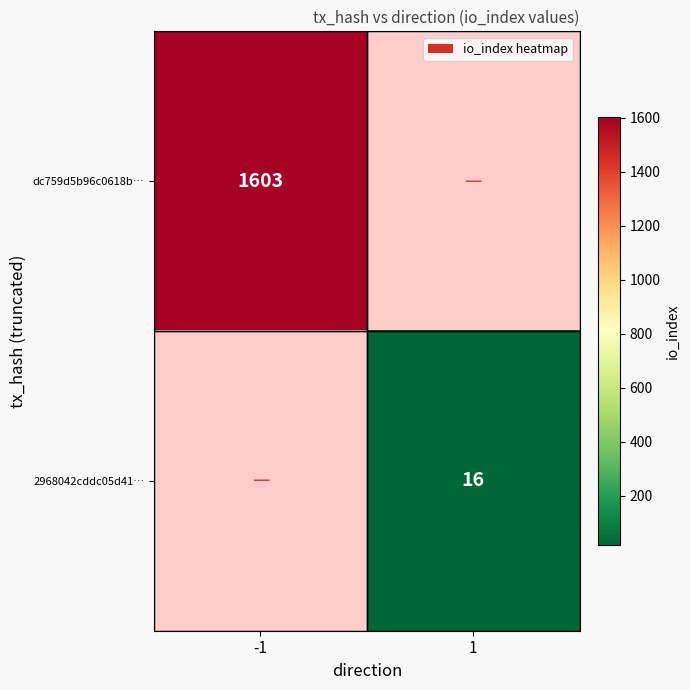

The 2968042cddc05d41… series shows 16 at 1. True or false?

True